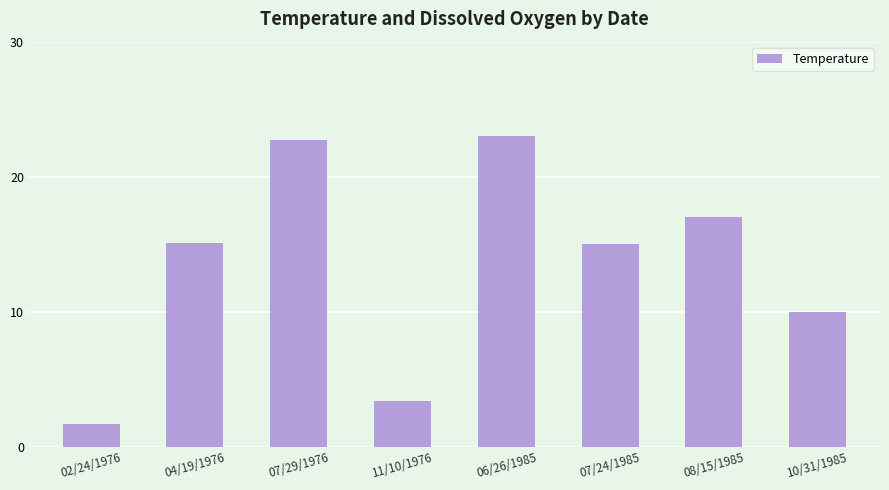

What is the difference between the maximum and minimum values?

21.3